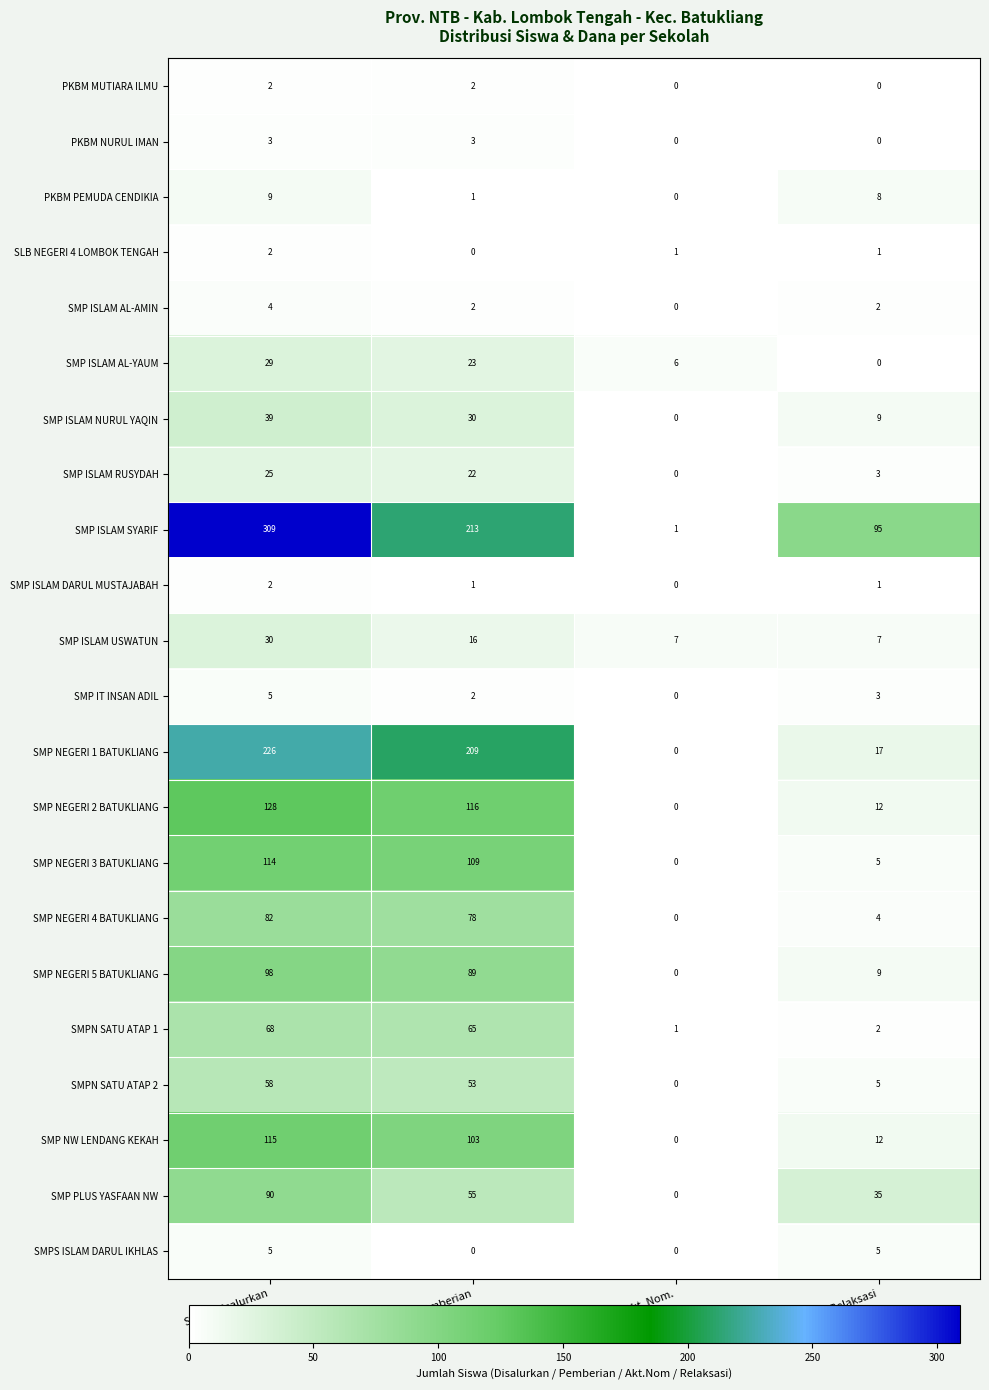

At how many categories does at least one series exceed 234?

1